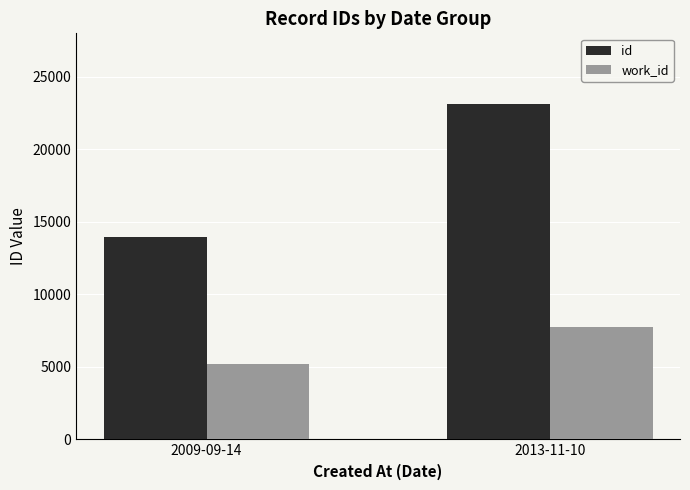

What is the value of the work_id bar at the 1st from the left?

5197